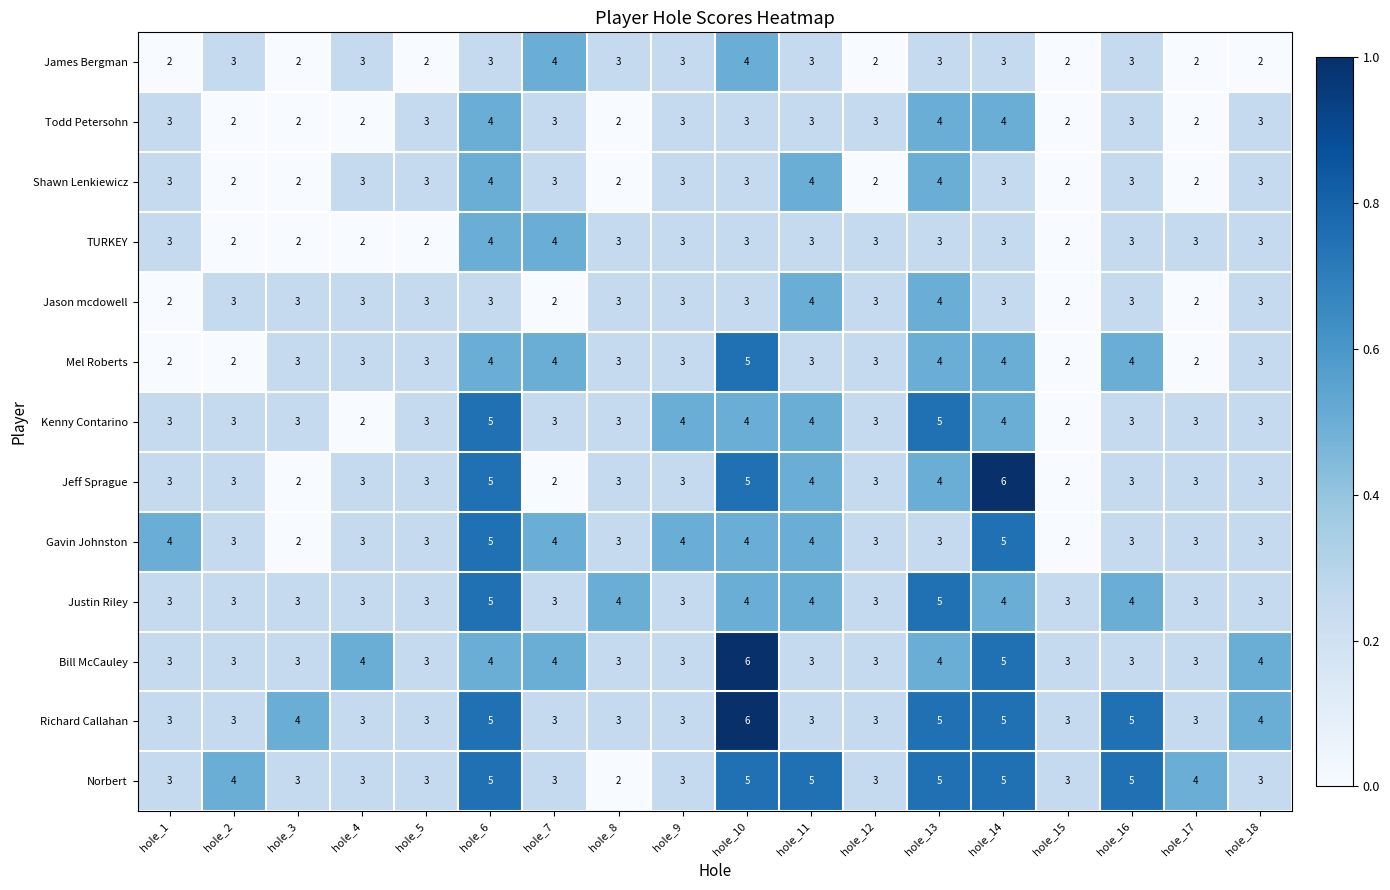

What is the approximate value of Kenny Contarino at hole_11?

4